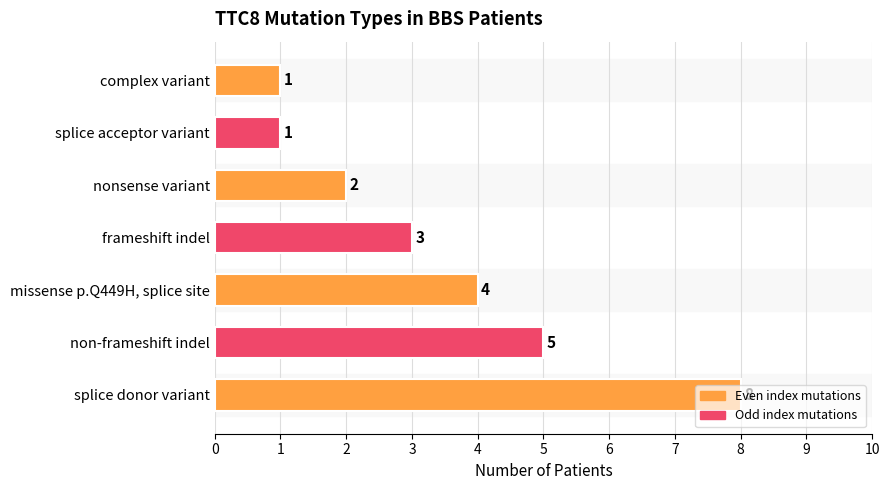

What is the change in value from splice donor variant to nonsense variant?

-6